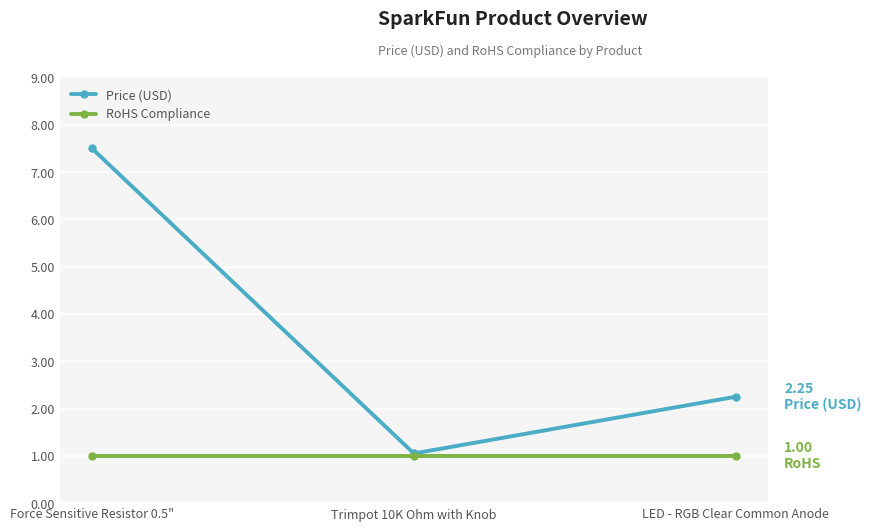

Which series has the largest range (max minus min)?

Price (USD)